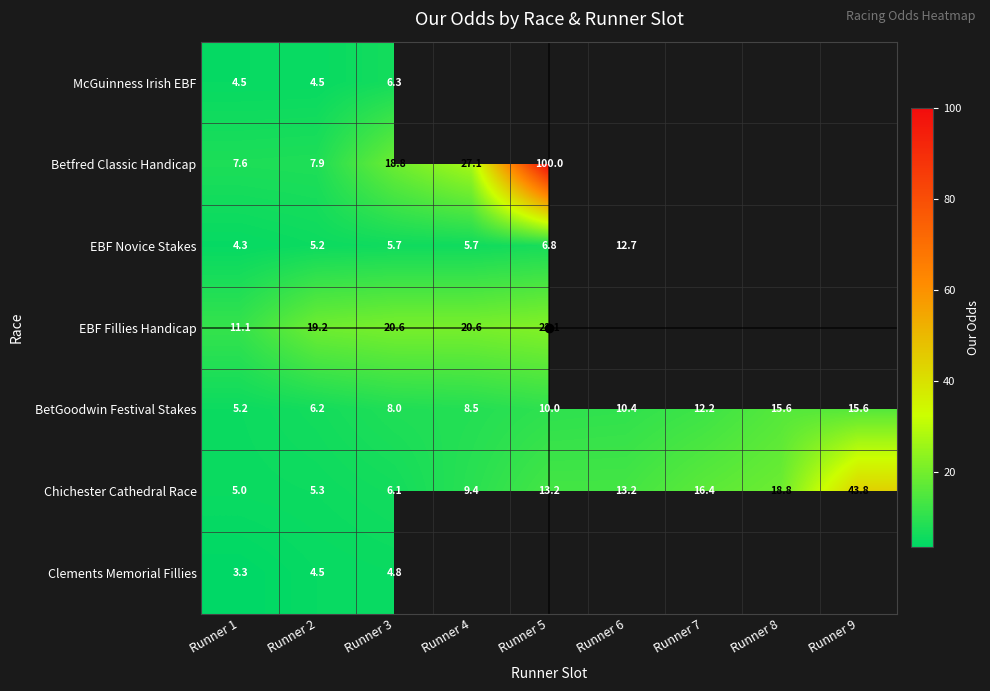

At Runner 1, list the series in order from largest to smallest.

EBF Fillies Handicap, Betfred Classic Handicap, BetGoodwin Festival Stakes, Chichester Cathedral Race, McGuinness Irish EBF, EBF Novice Stakes, Clements Memorial Fillies